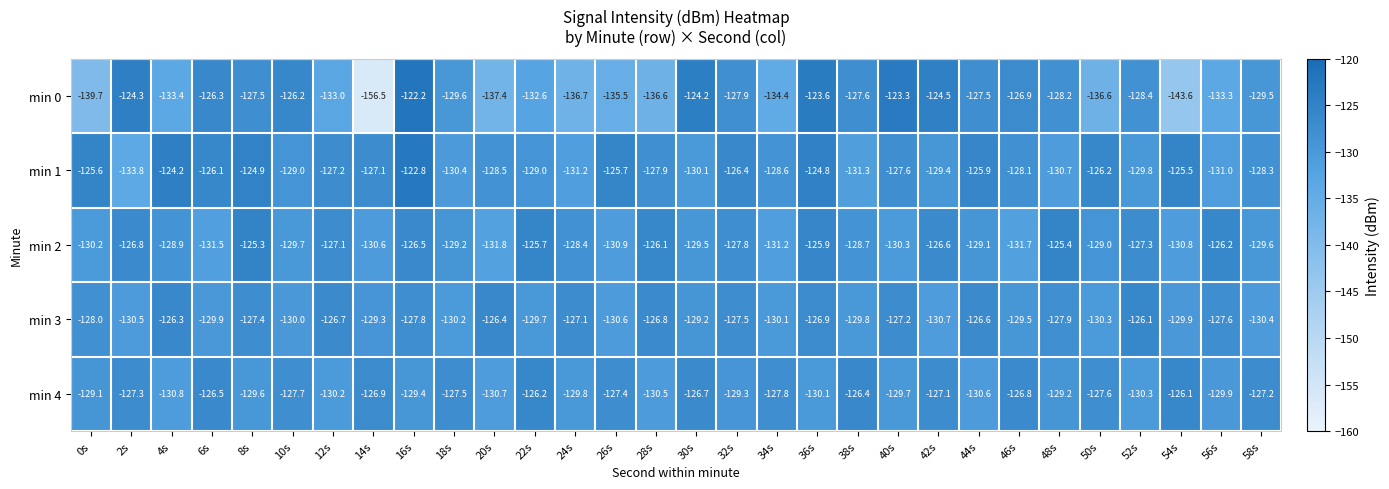

Between 0s and 8s, which series saw the biggest shift?

min 0